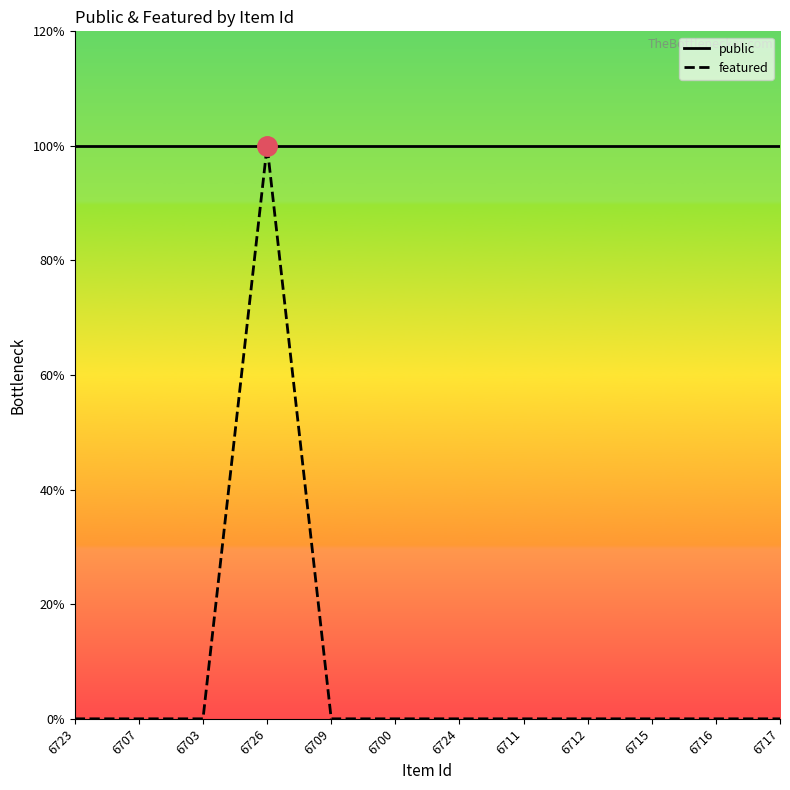

What is the difference between the maximum and minimum values in the featured series?

1